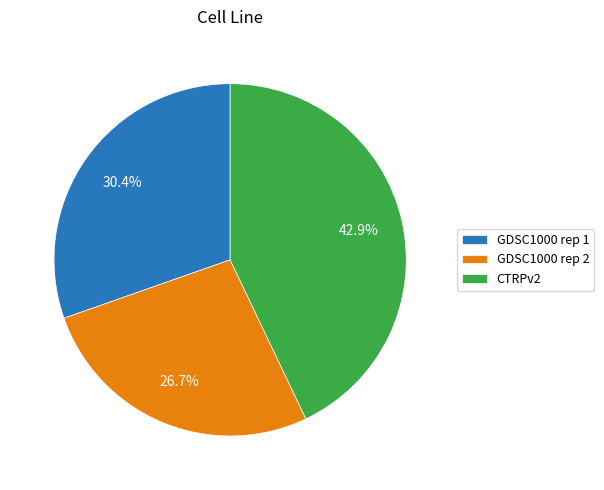

How many segments does this pie chart have?

3